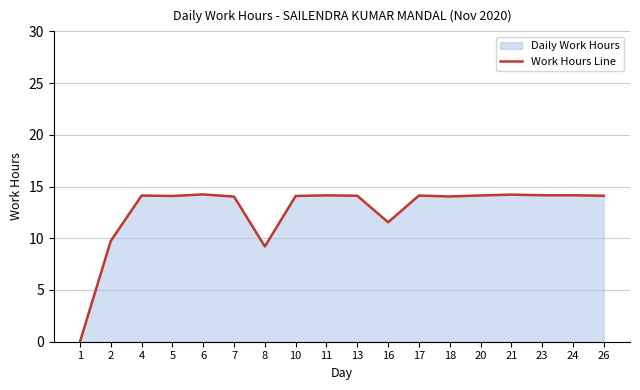

Where is the first local minimum?

5